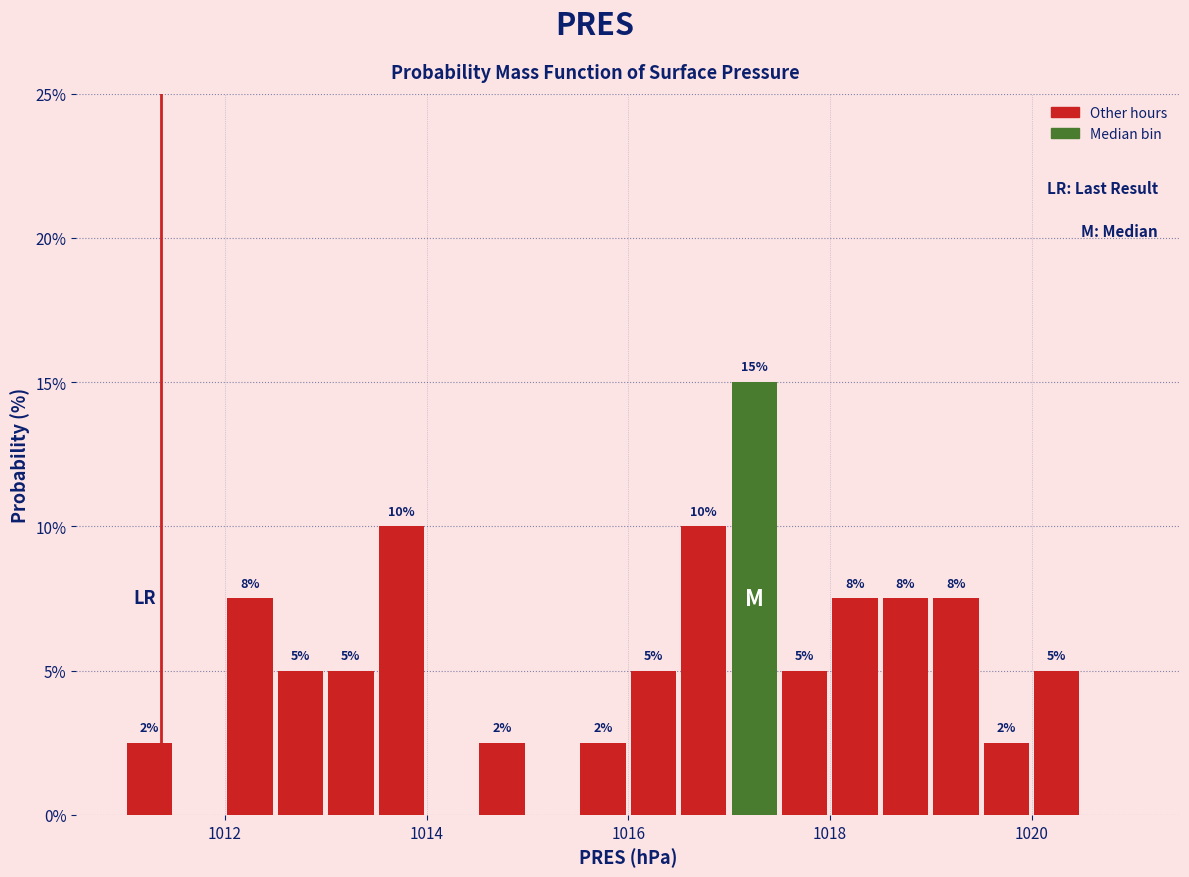

Read against the x-axis, roughly where is the centre of the tallest bar?

1017.2